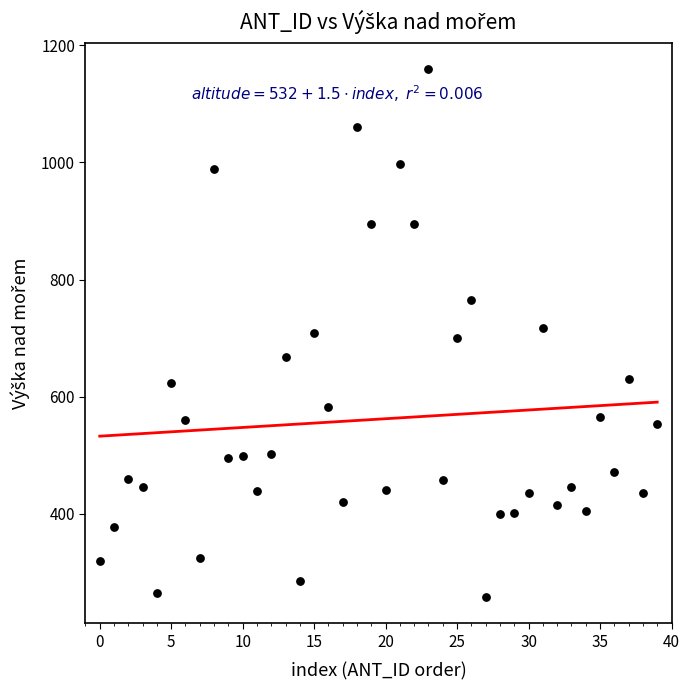

What is the range of Y values (max minus min)?

901